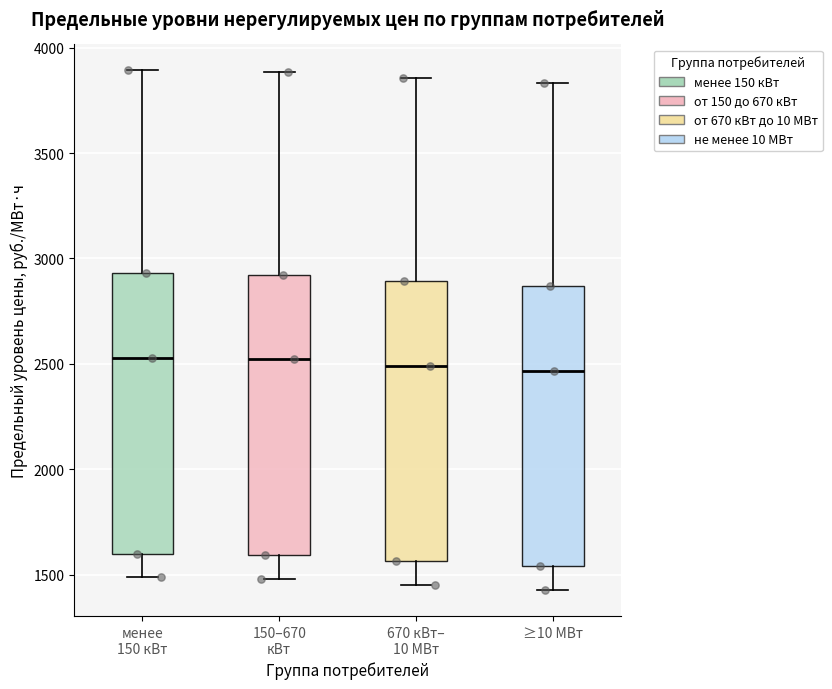

Reading left to right, read every box against the y-axis: the position of its median line, the range the box covers, and the ends of its whiskers. The values are not printed on the chart, so give them approximately, as read against the axis.

менее 150 кВт: median 2550, box 1600 to 2950, whiskers 1500 to 3900
150–670 кВт: median 2500, box 1600 to 2900, whiskers 1500 to 3900
670 кВт– 10 МВт: median 2500, box 1550 to 2900, whiskers 1450 to 3850
≥10 МВт: median 2450, box 1550 to 2850, whiskers 1450 to 3850